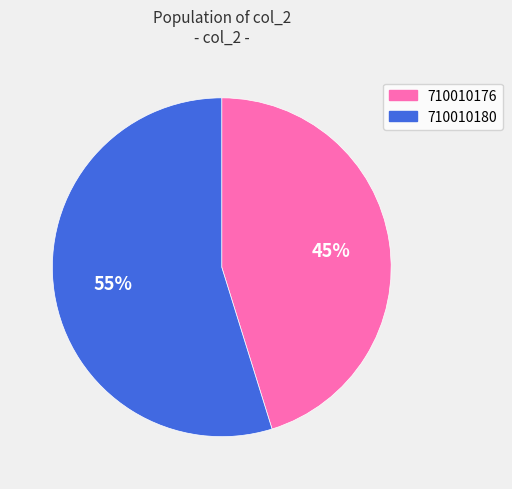

True or false: 710010180 accounts for 69% of the total.

False